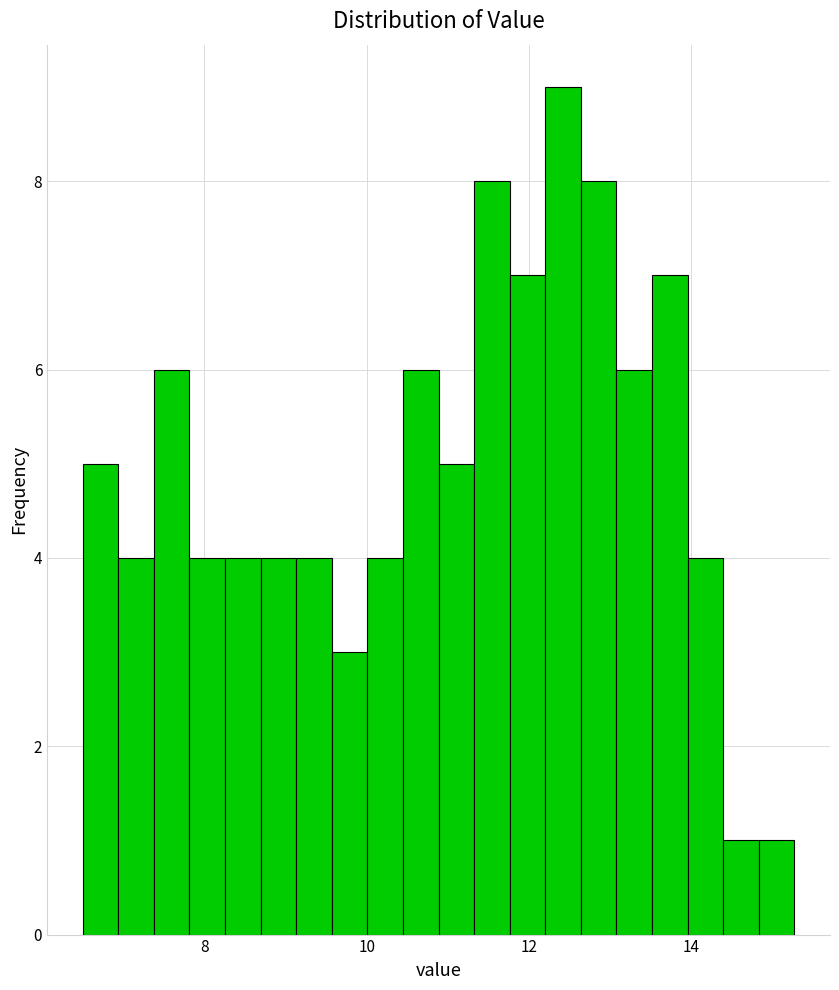

Read against the x-axis, roughly where is the centre of the tallest bar?

12.4